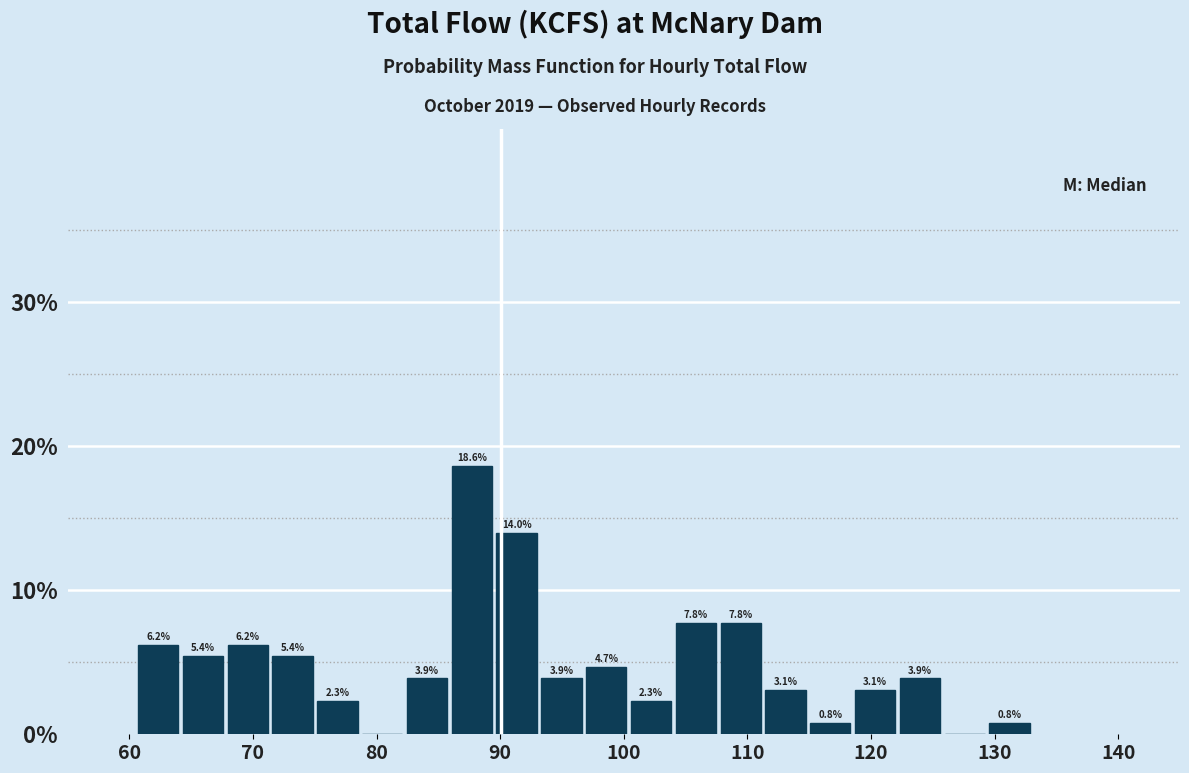

Around what value on the x-axis is the tallest bar? Give the approximate position of its centre, as read against the axis.

88